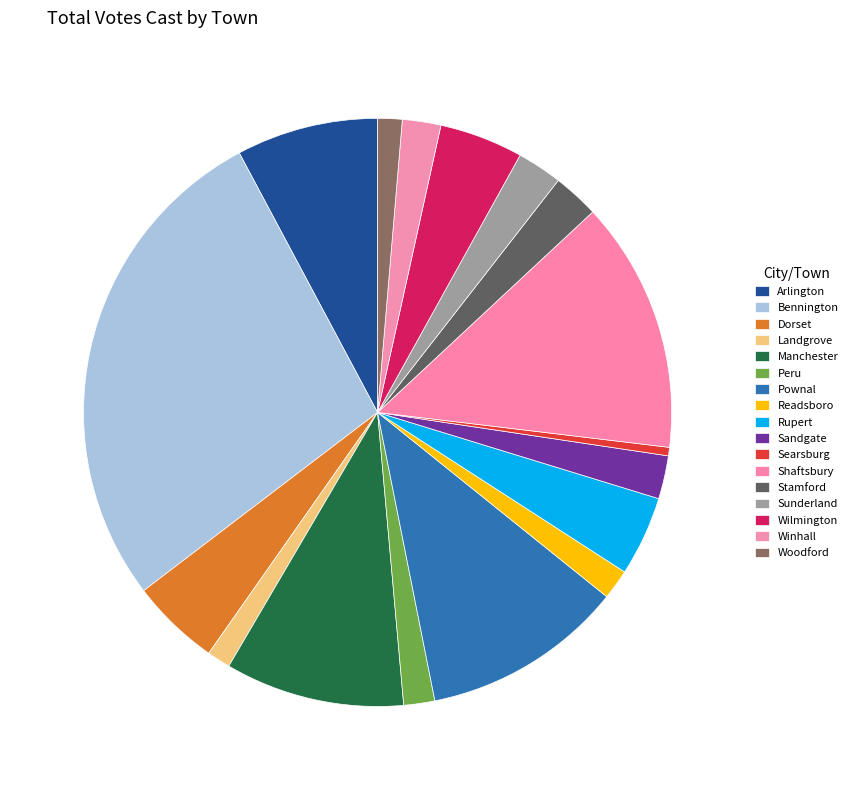

What is the change in value from Bennington to Rupert?

-449